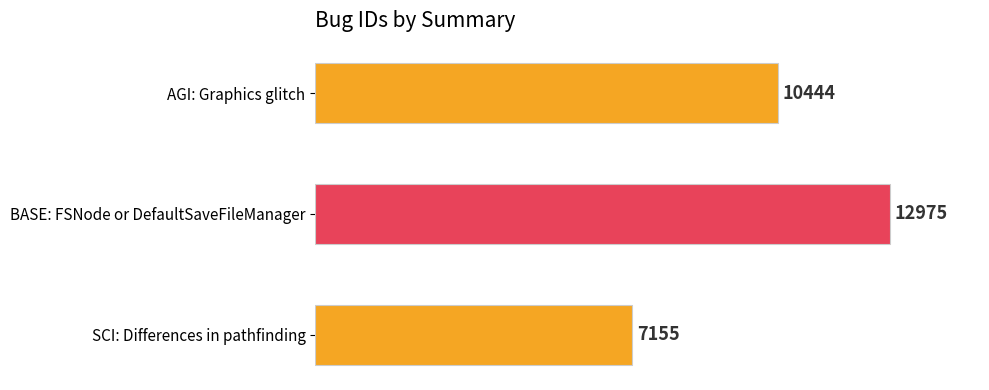

Which category has the lowest value across all series?

SCI: Differences in pathfinding